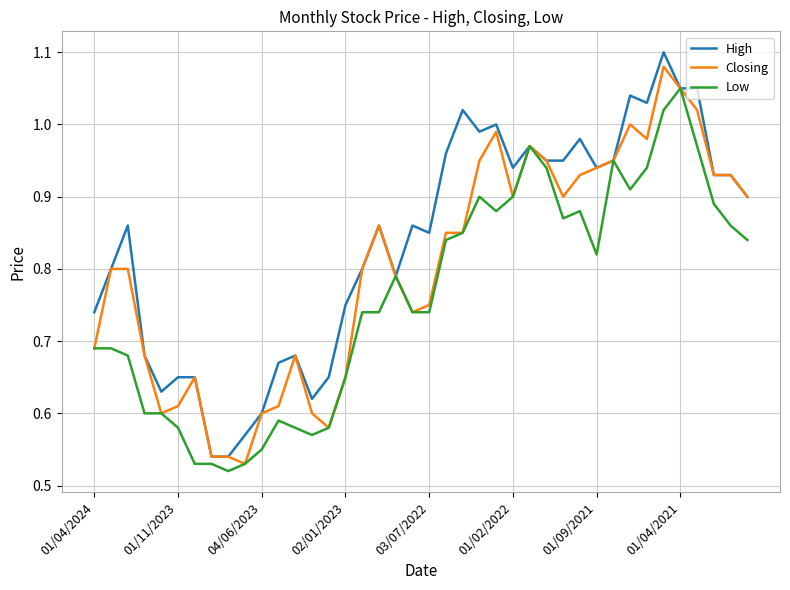

List the series in order of their overall mean, highest first.

High, Closing, Low